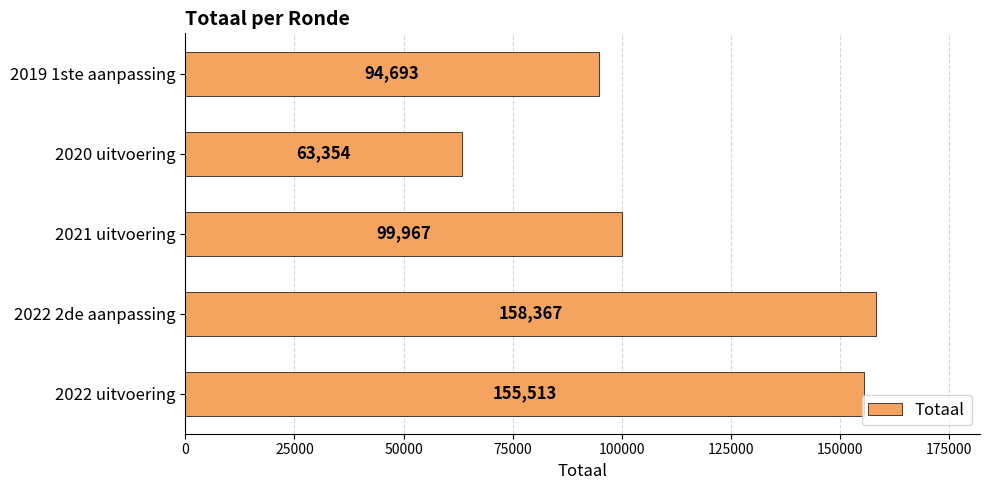

What is the difference between the maximum and second lowest values?

63674